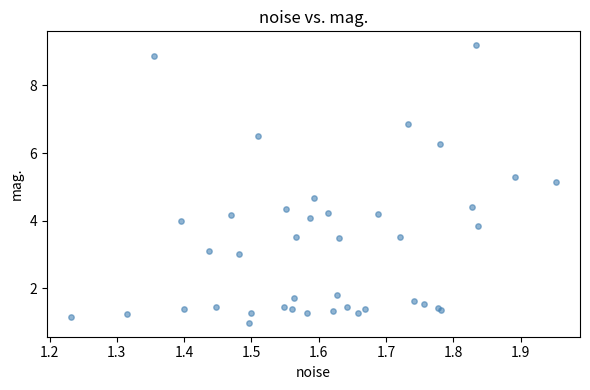

What Y value in the scatter plot is closest to 5?

5.2